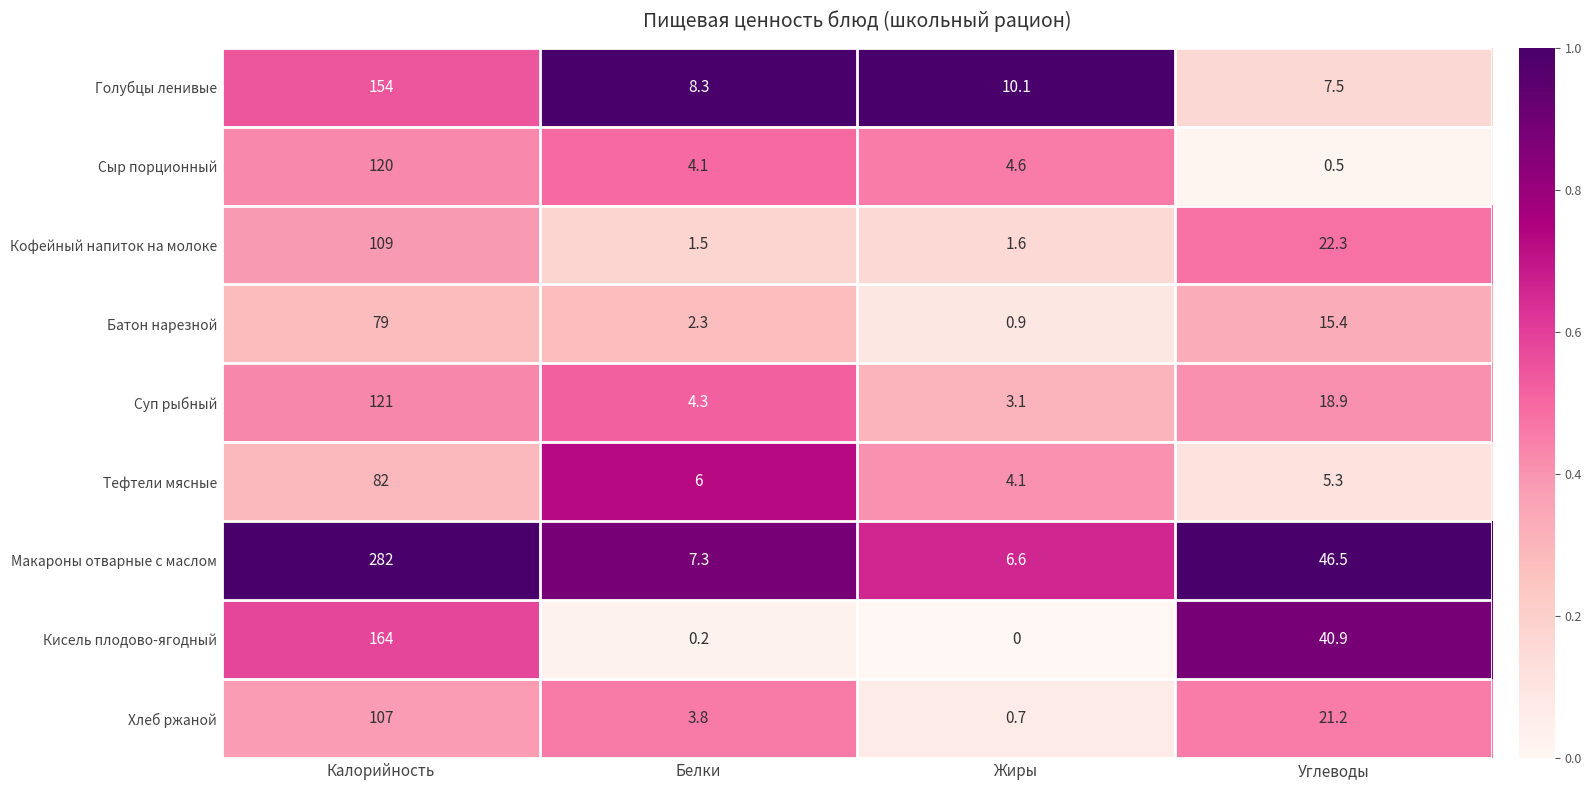

Where is Кисель плодово-ягодный nearest to the value 82?

Углеводы